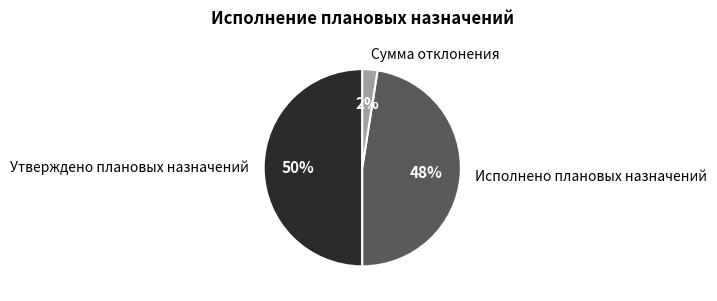

To the nearest percent, what is the combined percentage of Утверждено плановых назначений and Сумма отклонения?

52%